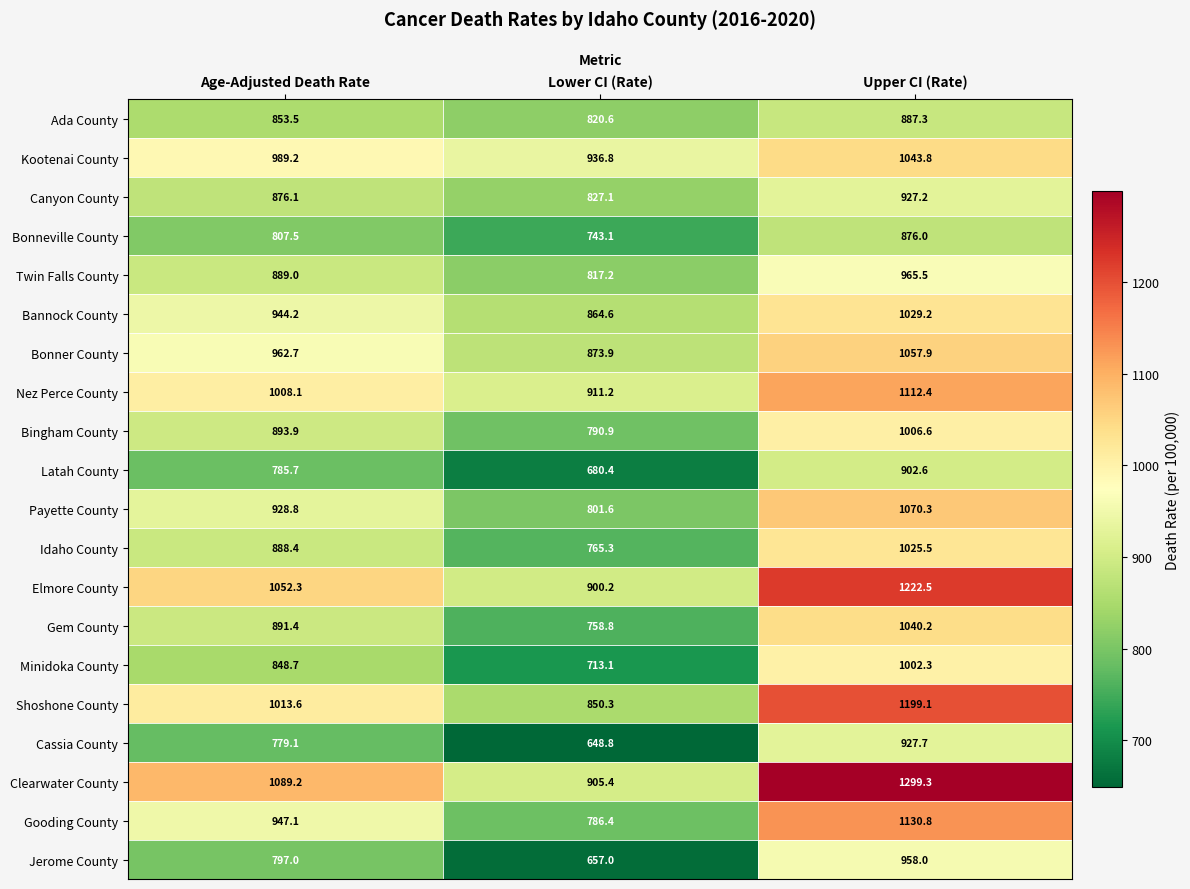

At Upper CI (Rate), list the series in order from largest to smallest.

Clearwater County, Elmore County, Shoshone County, Gooding County, Nez Perce County, Payette County, Bonner County, Kootenai County, Gem County, Bannock County, Idaho County, Bingham County, Minidoka County, Twin Falls County, Jerome County, Cassia County, Canyon County, Latah County, Ada County, Bonneville County